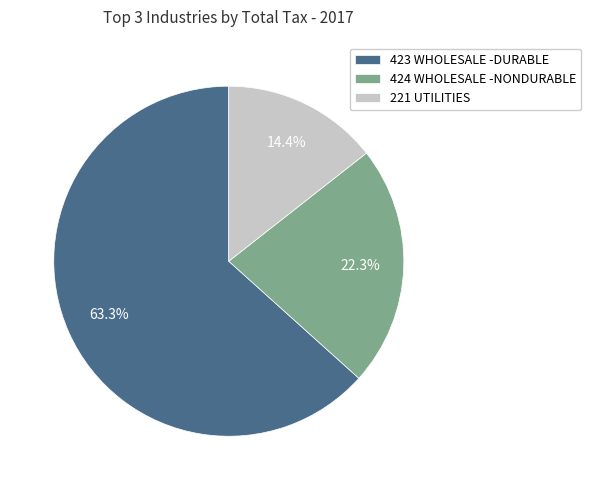

Which category has the smallest portion of the pie?

221 UTILITIES